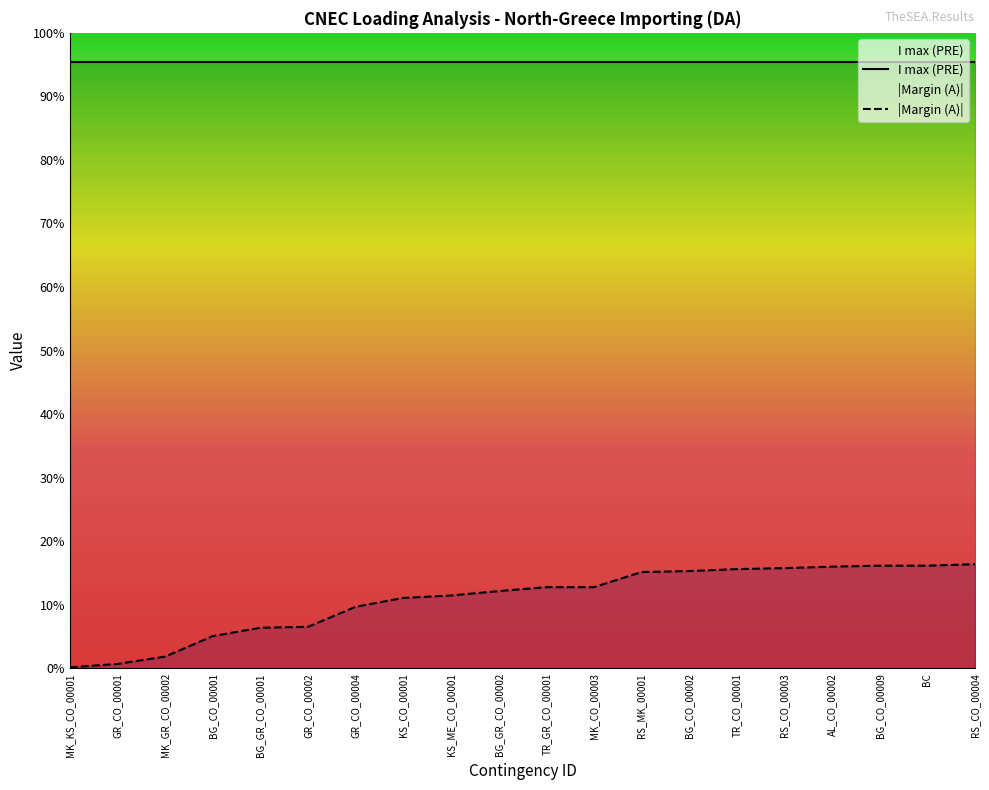

What is the sum of the values at BC and BG_CO_00009?

420